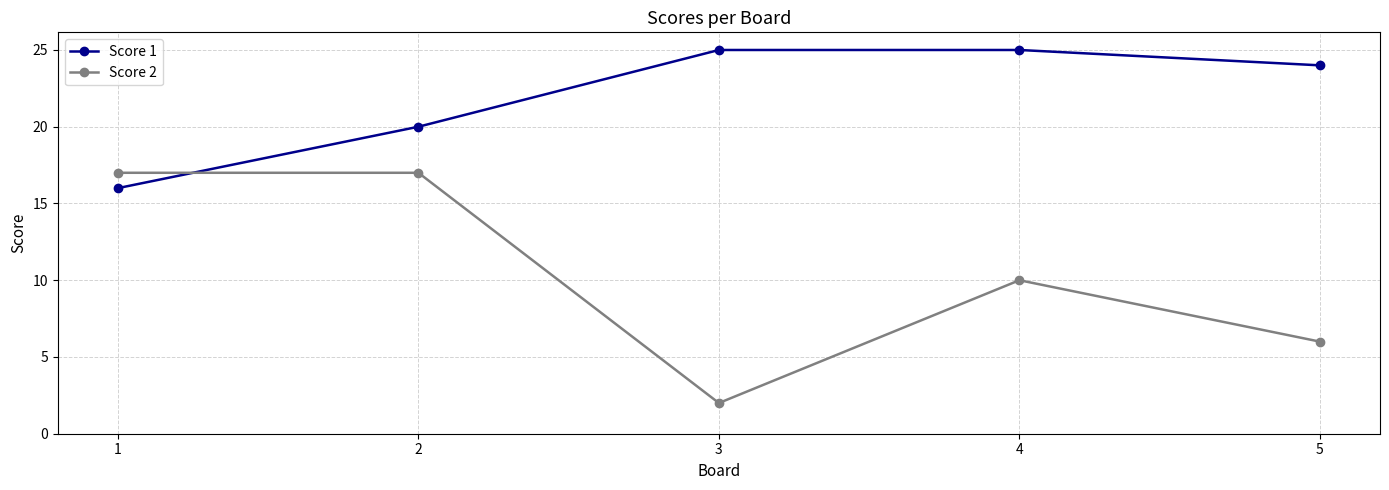

Reading left to right, what are all the values shown in this chart?

Score 1: 1=16	2=20	3=25	4=25	5=24
Score 2: 1=17	2=17	3=2	4=10	5=6